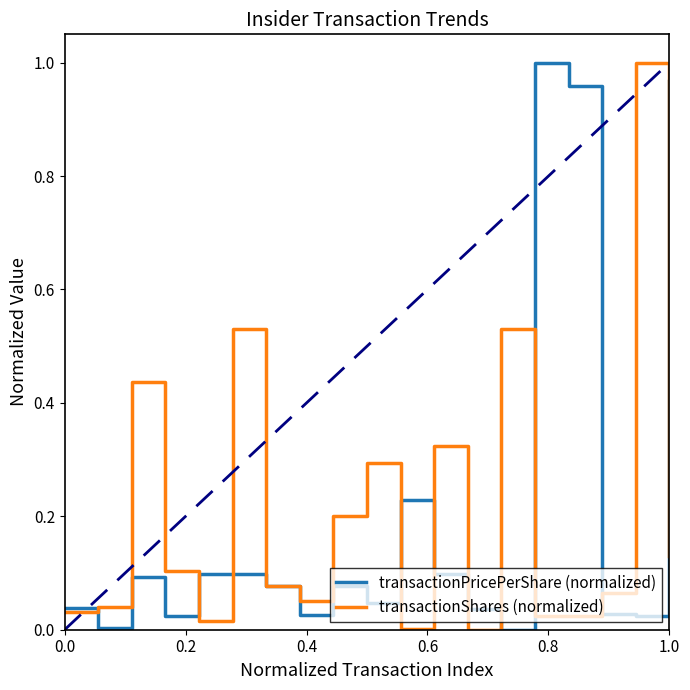

List the series in order of their overall mean, lowest first.

transactionShares (normalized), transactionPricePerShare (normalized)